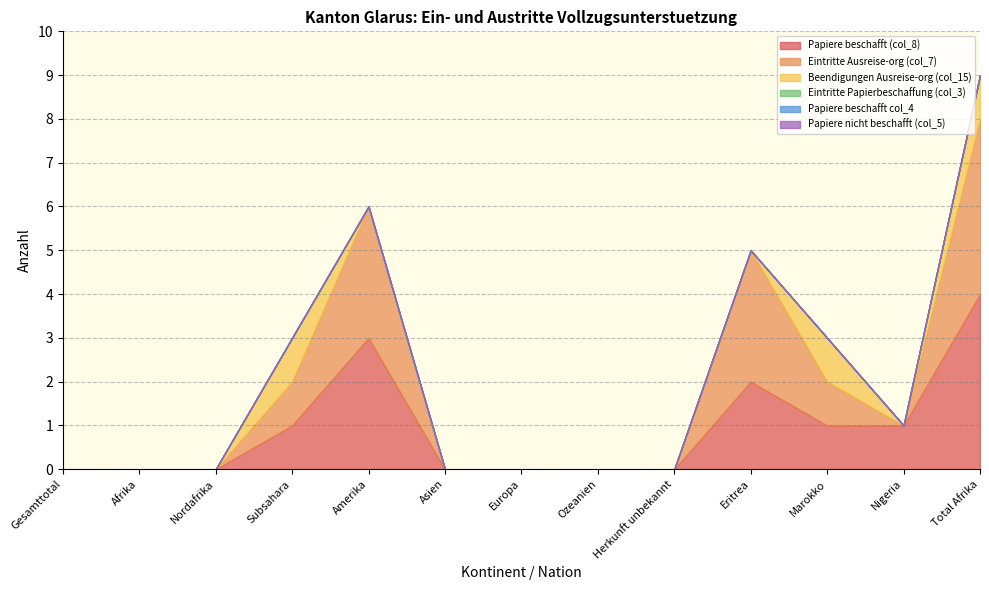

True or false: Papiere nicht beschafft (col_5) and Beendigungen Ausreise-org (col_15) intersect in this chart.

False